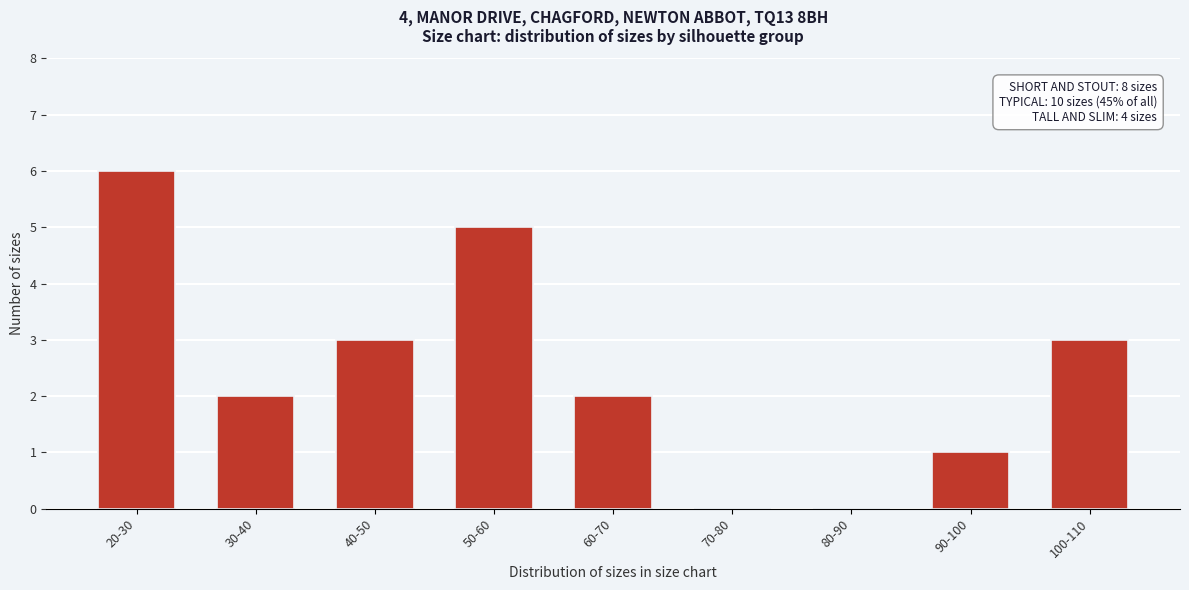

Reading right to left, transcribe all the data shown in this chart.

100-110=3	90-100=1	80-90=0	70-80=0	60-70=2	50-60=5	40-50=3	30-40=2	20-30=6